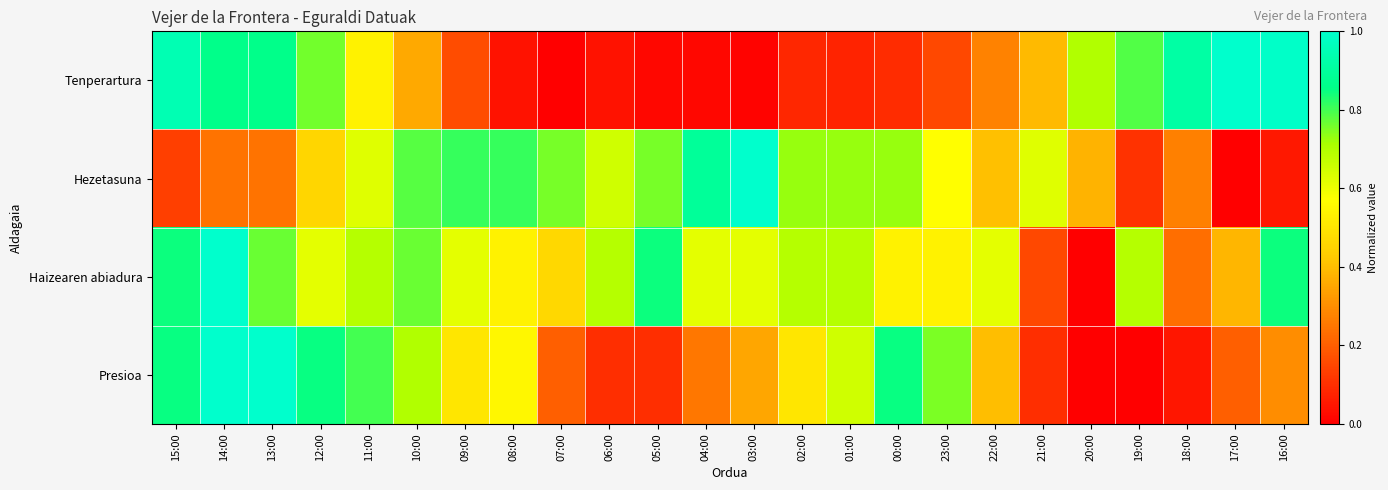

At 04:00, list the series in order from largest to smallest.

Hezetasuna, Haizearen abiadura, Presioa, Tenperartura